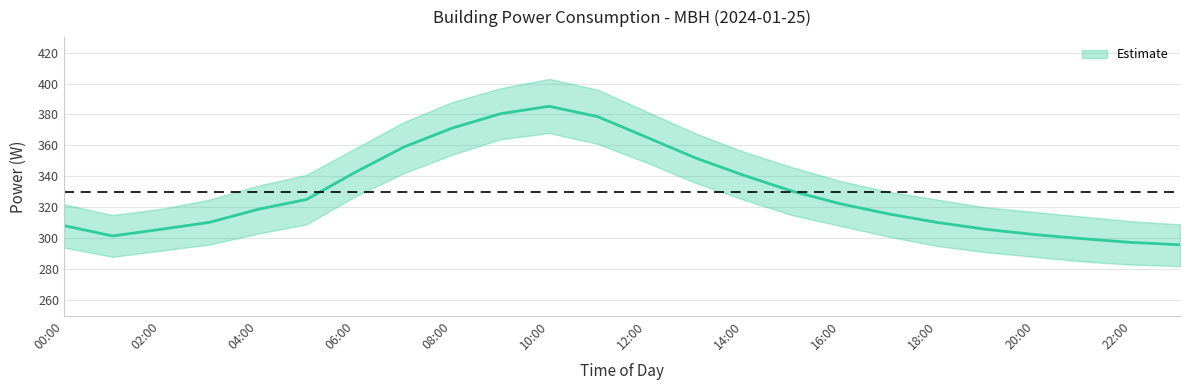

What is the value of the mbh_upper point at the 17th from the left?

337.0